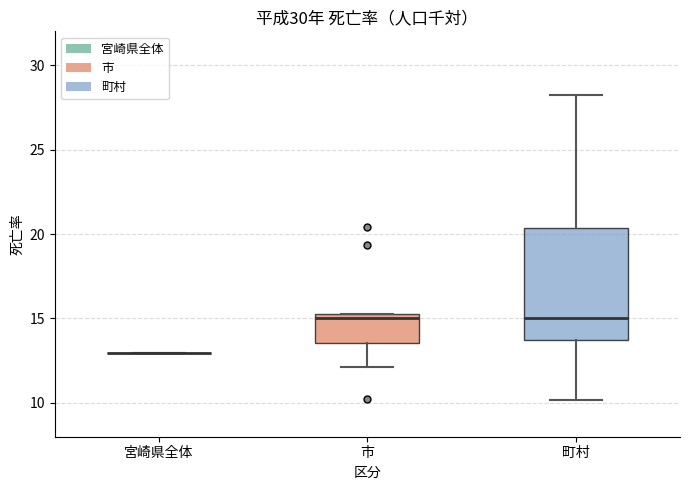

Which box is the tallest, from its lower edge to its upper edge?

町村